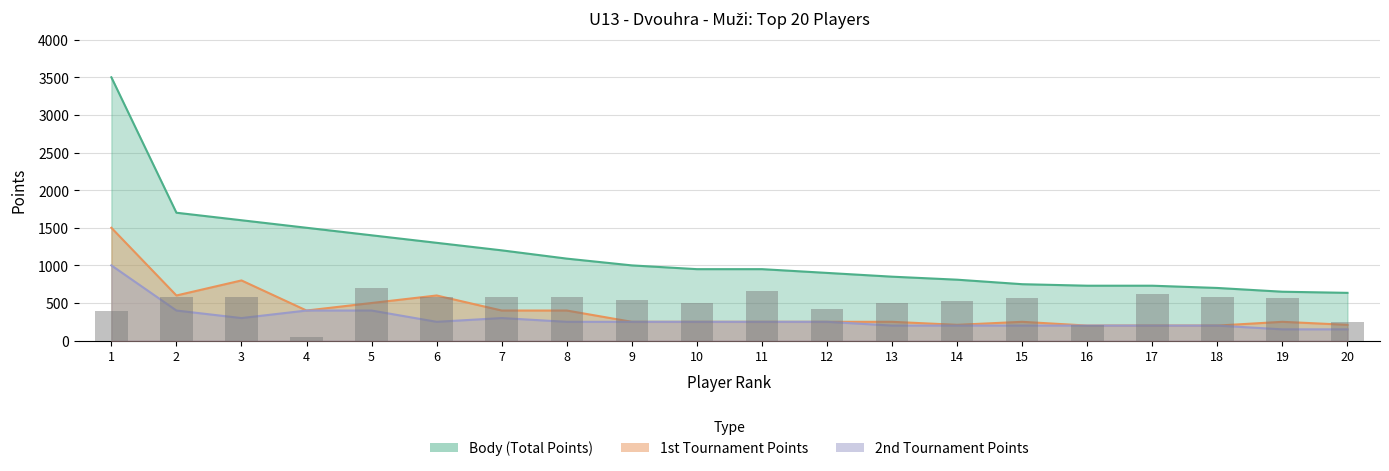

Reading left to right, what are all the values shown in this chart?

392	584	584	48	696	584	584	584	544	496	656	424	504	528	568	208	616	584	560	248